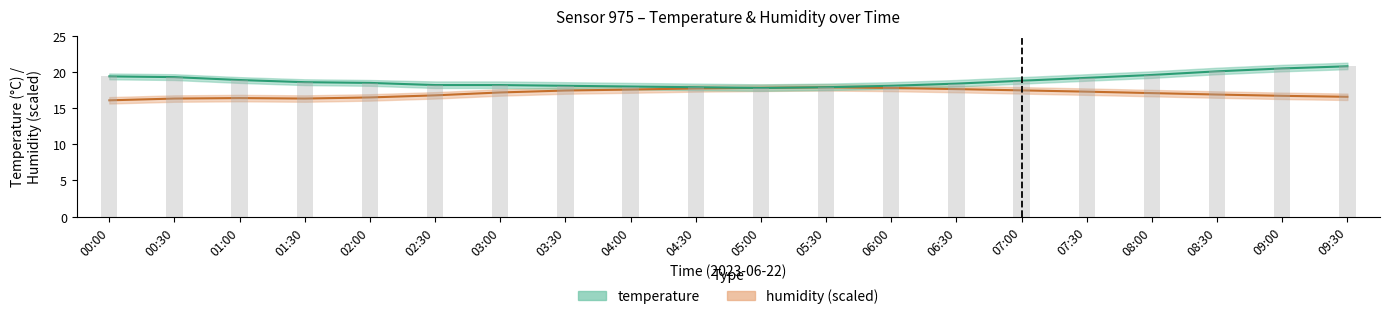

Reading right to left, what are all the values shown in this chart?

humidity_center: 16.6	16.7	16.9	17.1	17.3	17.5	17.6	17.8	17.9	17.8	17.7	17.6	17.4	17.2	16.8	16.5	16.3	16.4	16.3	16.1
temperature_center: 20.8	20.5	20.1	19.6	19.2	18.8	18.4	18.1	17.9	17.8	17.9	18.0	18.1	18.2	18.2	18.5	18.6	18.9	19.3	19.4